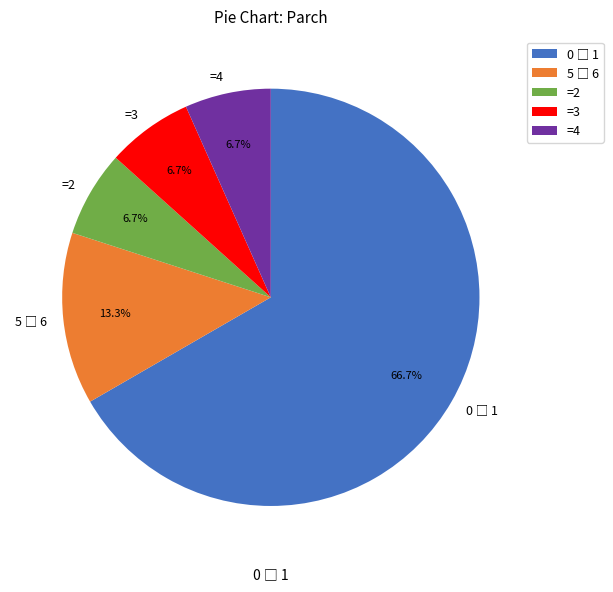

What portion of the pie excludes =4?

93.3%